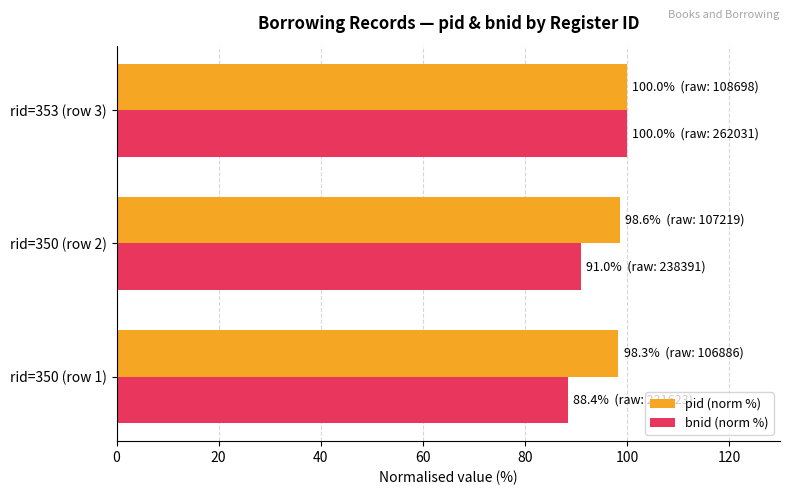

What is the sum of the pid (norm %) values at rid=350 (row 2) and rid=353 (row 3)?

198.6